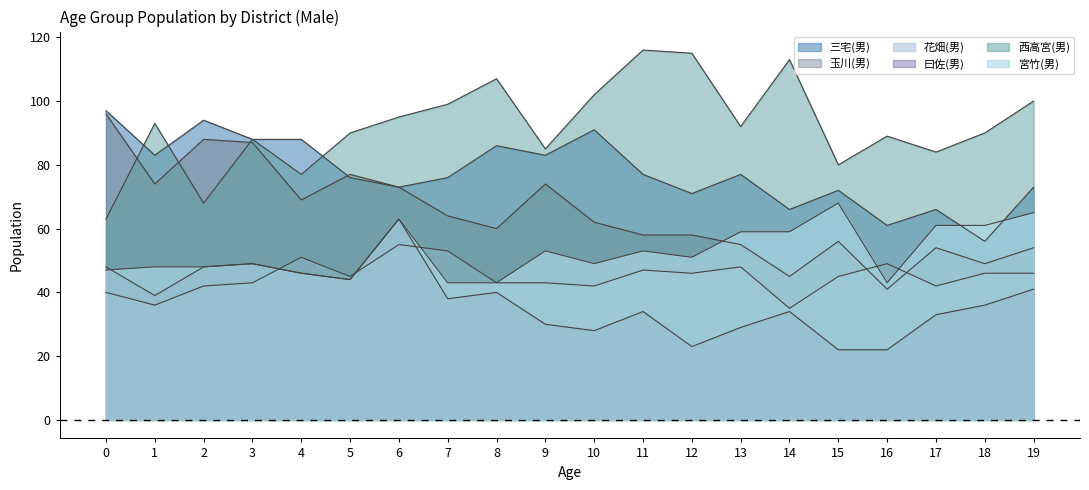

Between 11 and 16, which is larger?

11